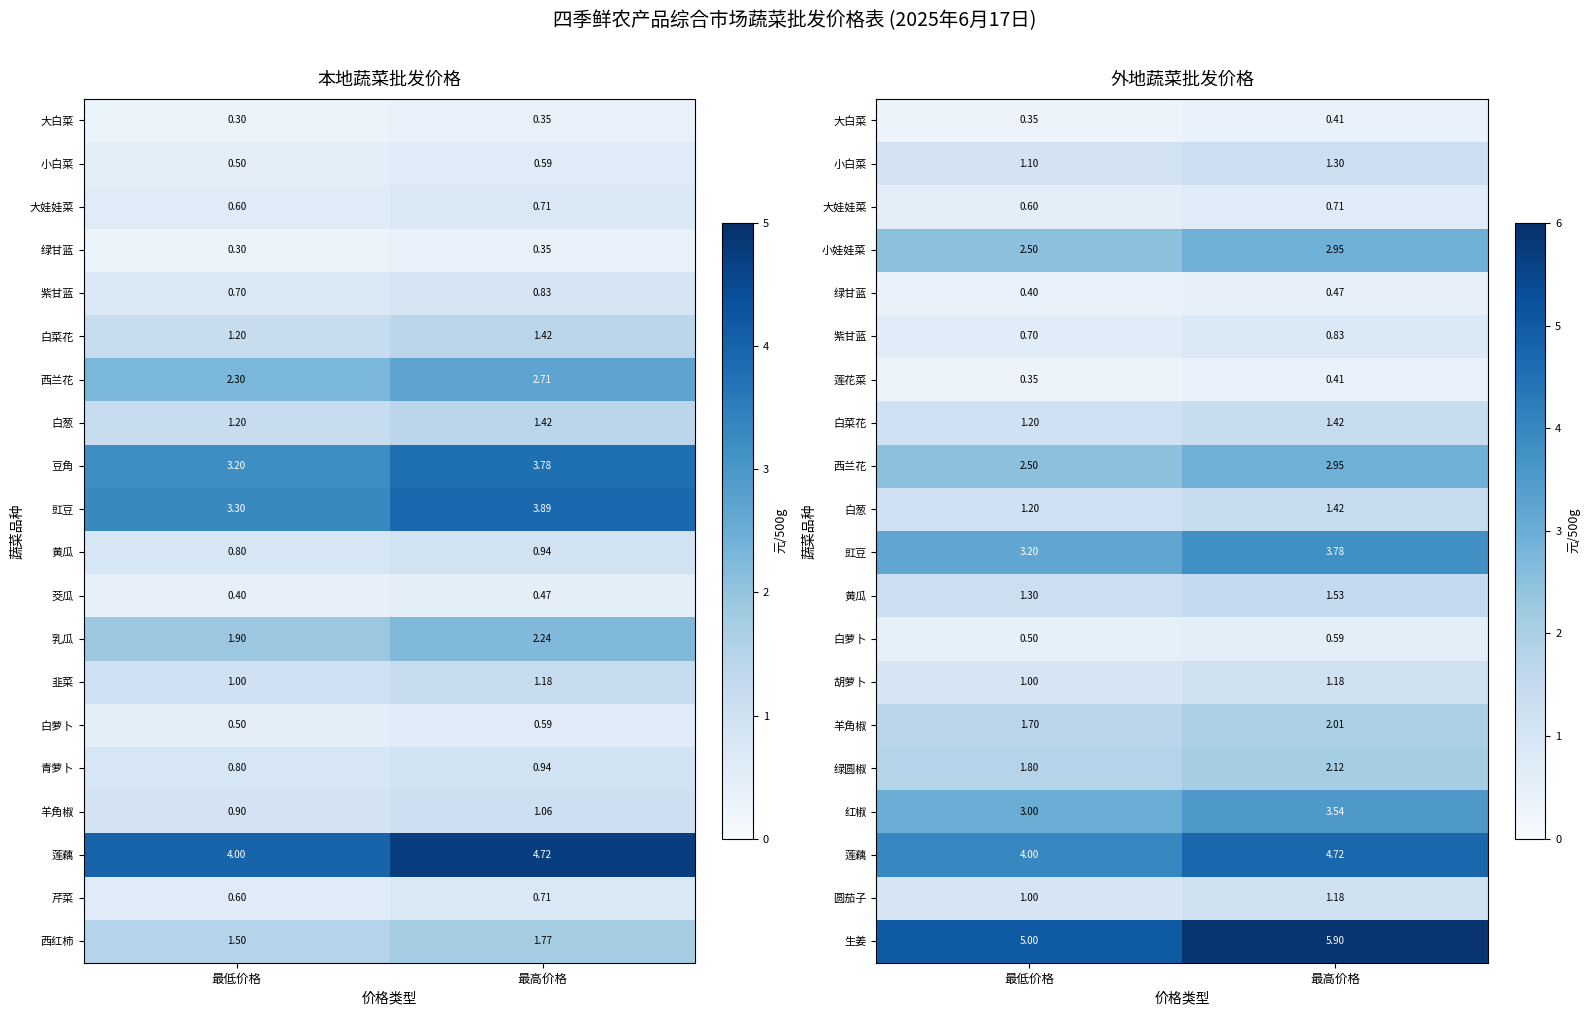

Rank the categories by 绿圆椒 value from lowest to highest.

最低价格, 最高价格